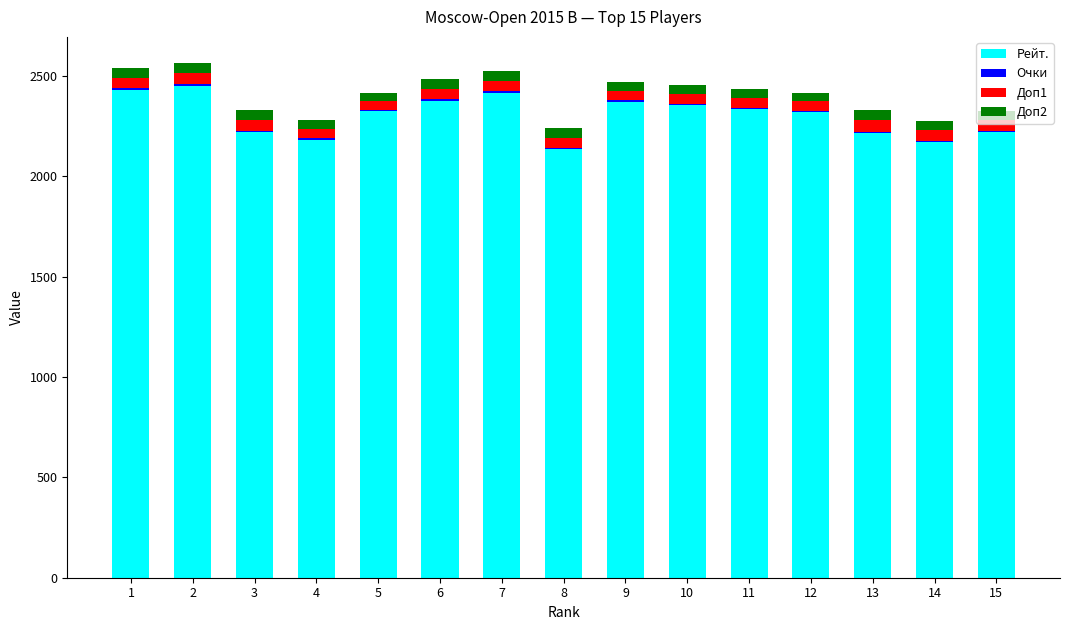

List the series in order of their peak value, highest first.

Рейт., Доп1, Доп2, Очки